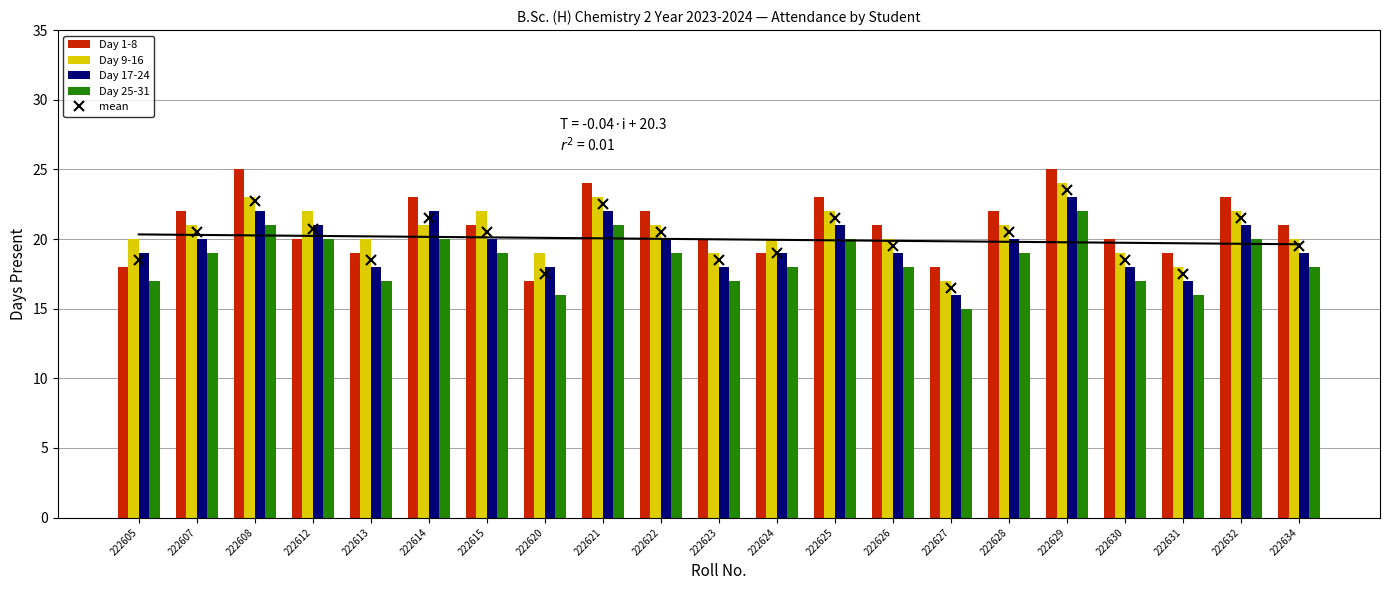

At how many categories does at least one series exceed 20?

13